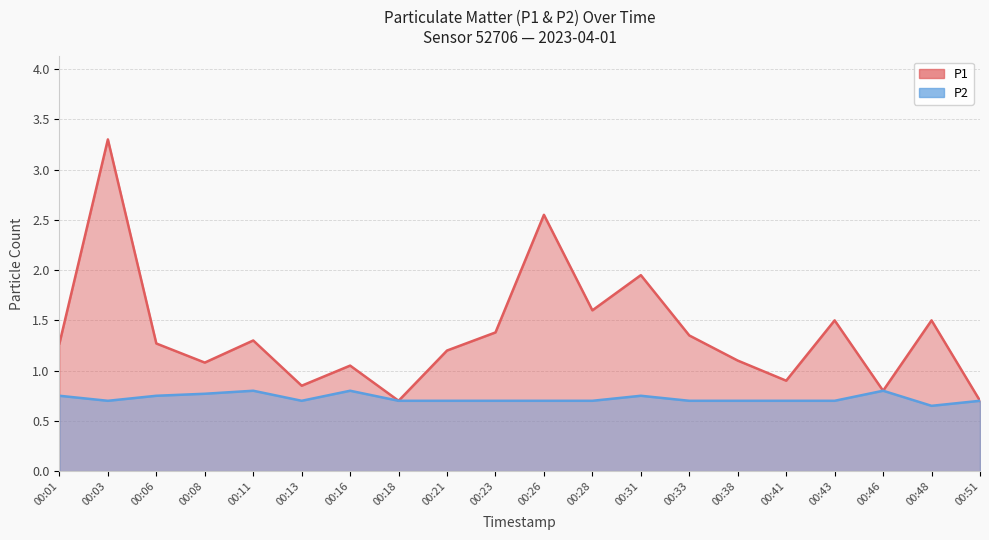

True or false: P2 and P1 cross at least once.

False